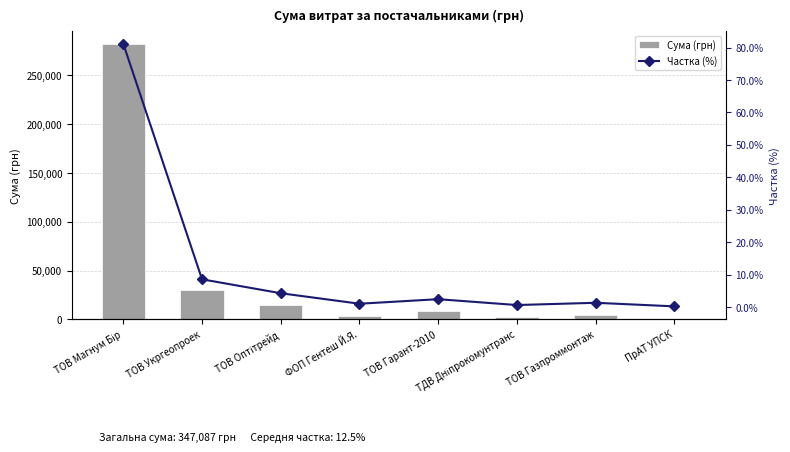

What is the difference between the maximum and minimum values in the Частка (%) series?

80.8